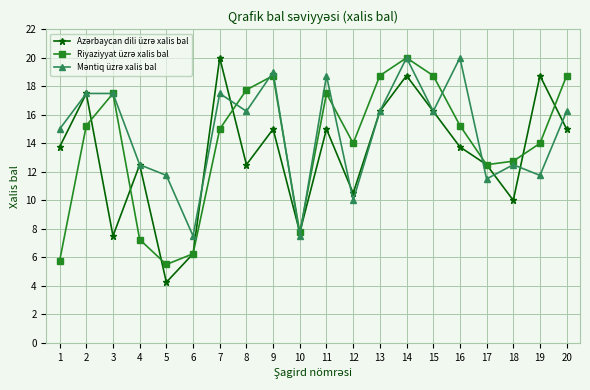

Does the chart display data point markers on the line(s)?

Yes